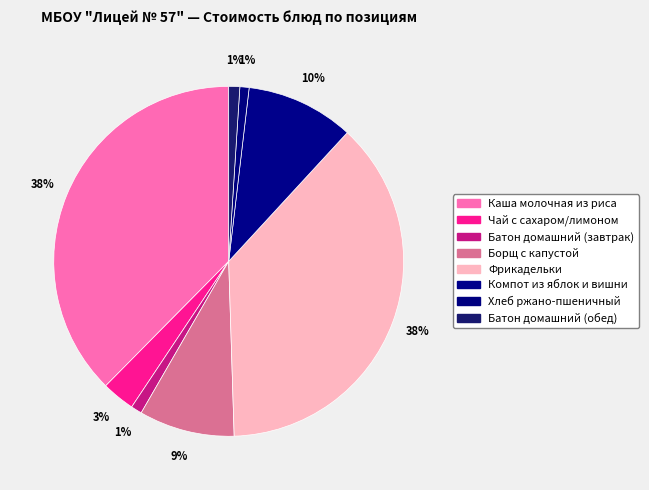

Does Фрикадельки represent more than half of the total?

No